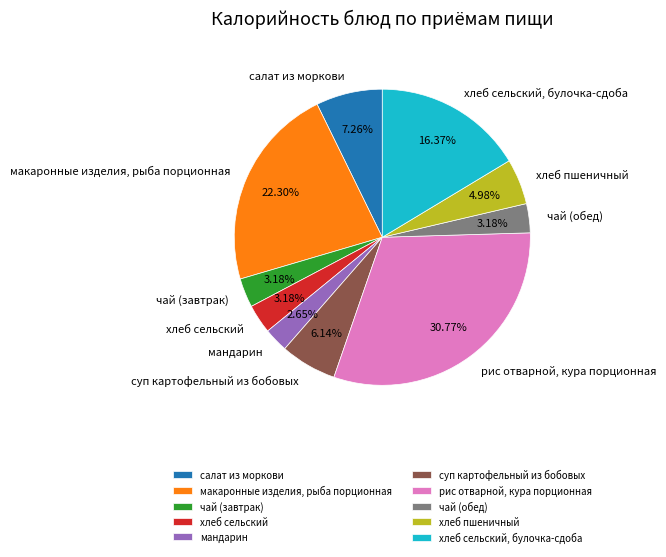

Do суп картофельный из бобовых and рис отварной, кура порционная together represent more than half of the pie?

No